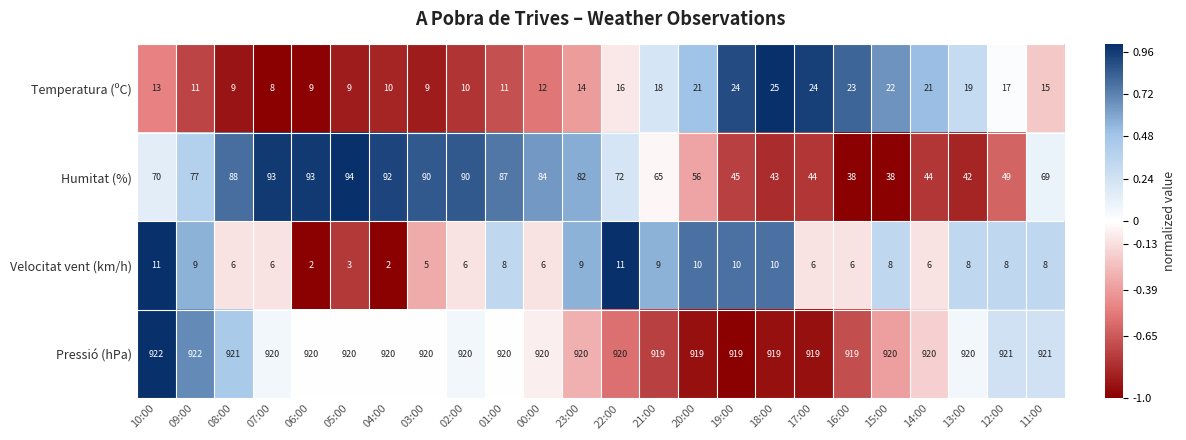

Is it true that Humitat (%) equals 90 at 03:00?

True